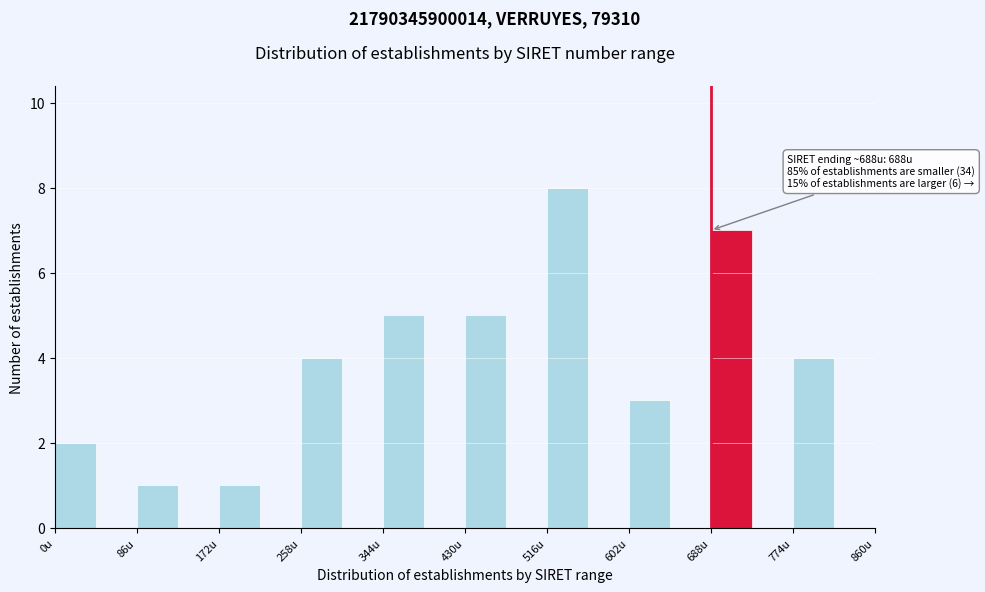

Which range on the x-axis has the tallest bar?

516 to 559